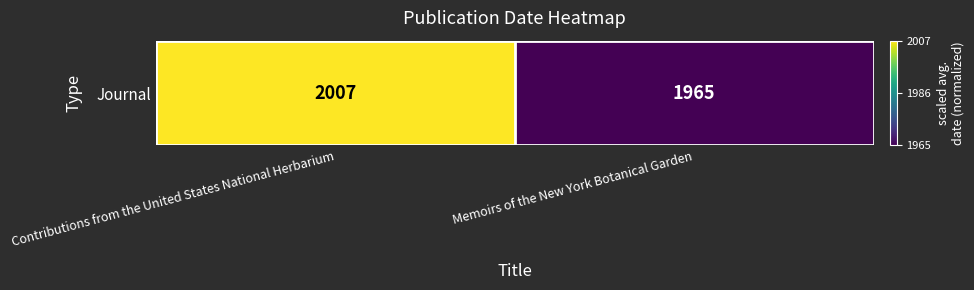

List the labels in order of value, smallest first.

Memoirs of the New York Botanical Garden, Contributions from the United States National Herbarium